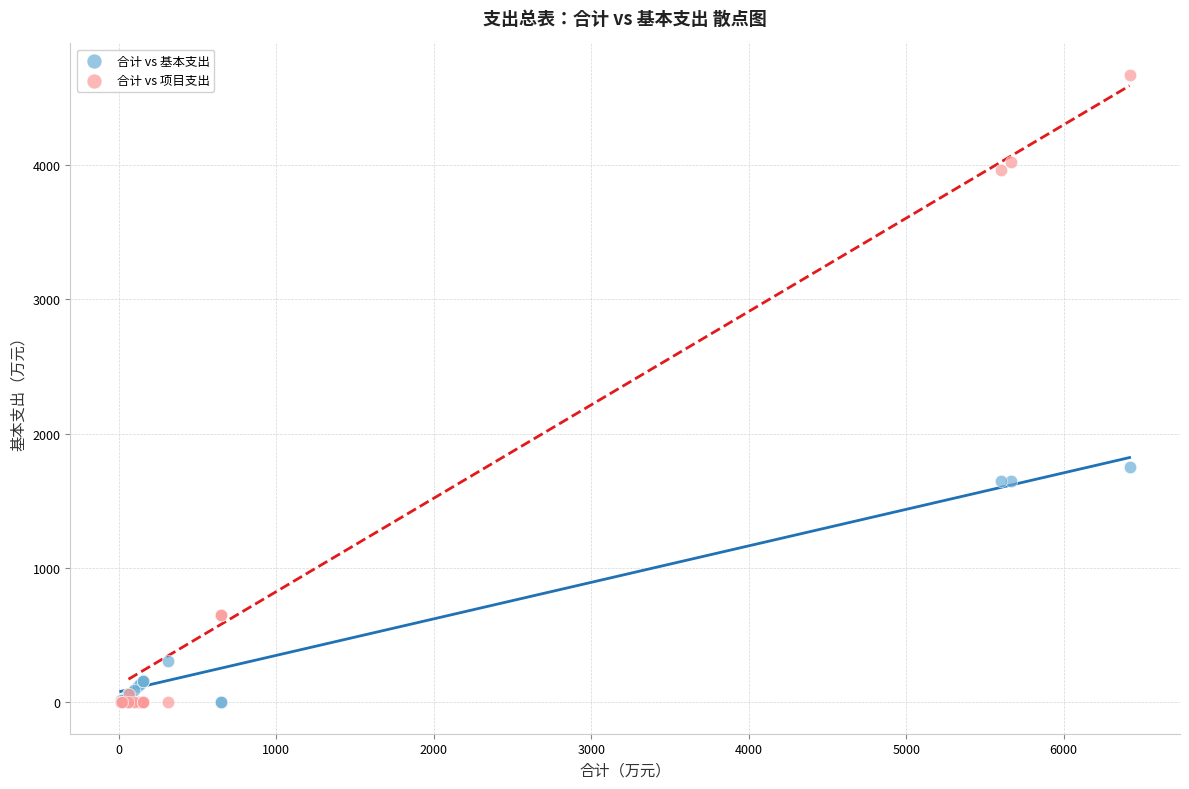

In the 合计 vs 项目支出 series, what Y value is closest to 2334?

3958.2